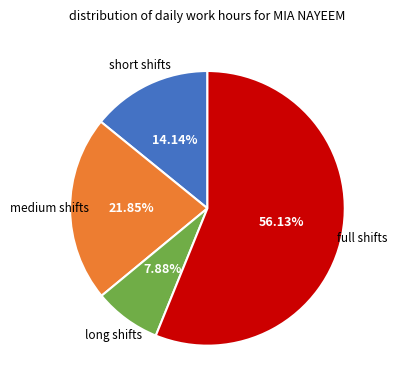

Is there a majority slice in this chart?

Yes